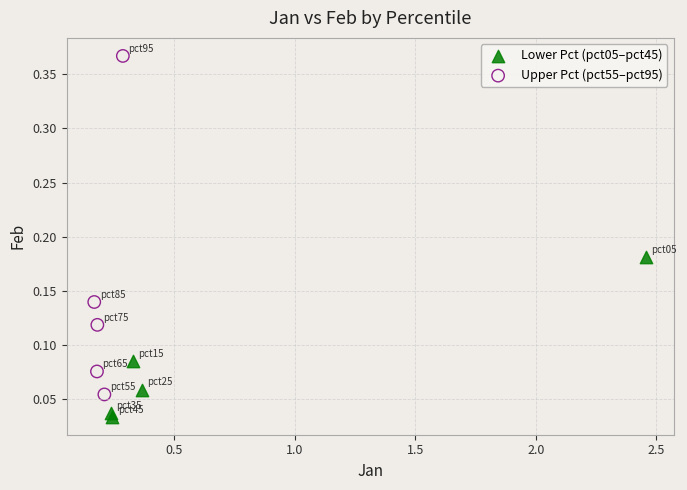

Which series contains the lowest Y value?

Lower Pct (pct05–pct45)